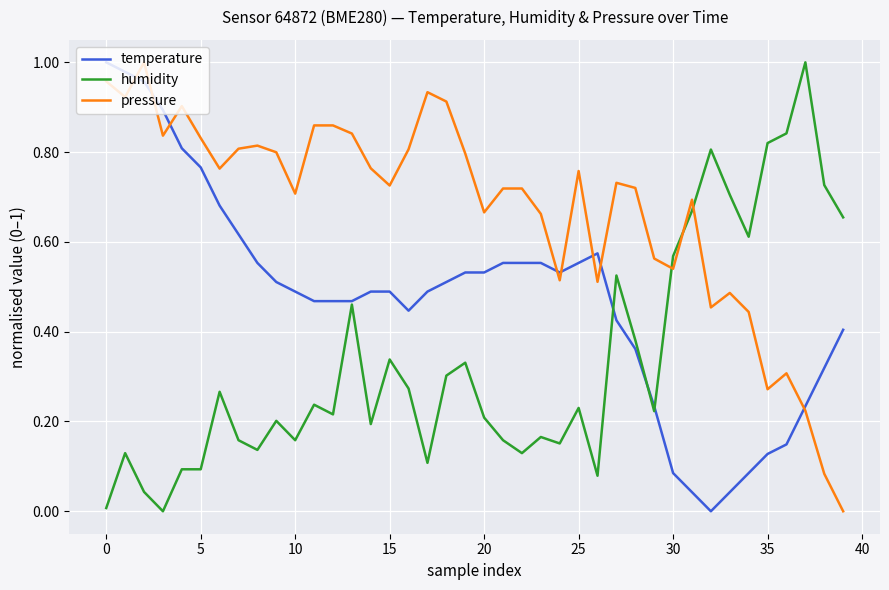

List the series in order of their overall mean, lowest first.

humidity, temperature, pressure